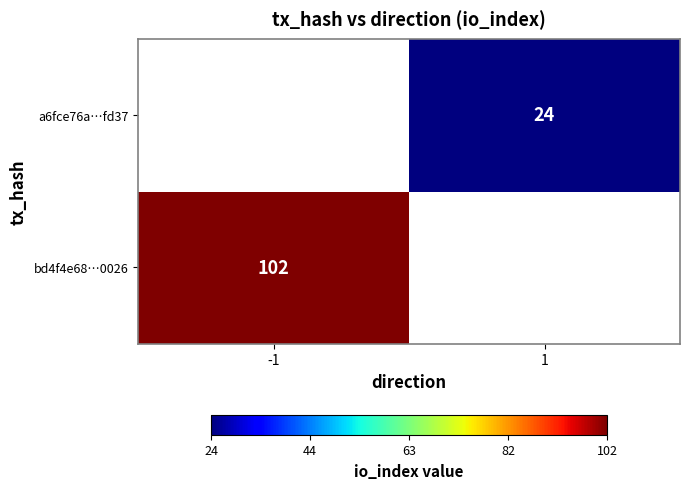

True or false: a6fce76a…fd37 has a value of 14.3 at 1.

False